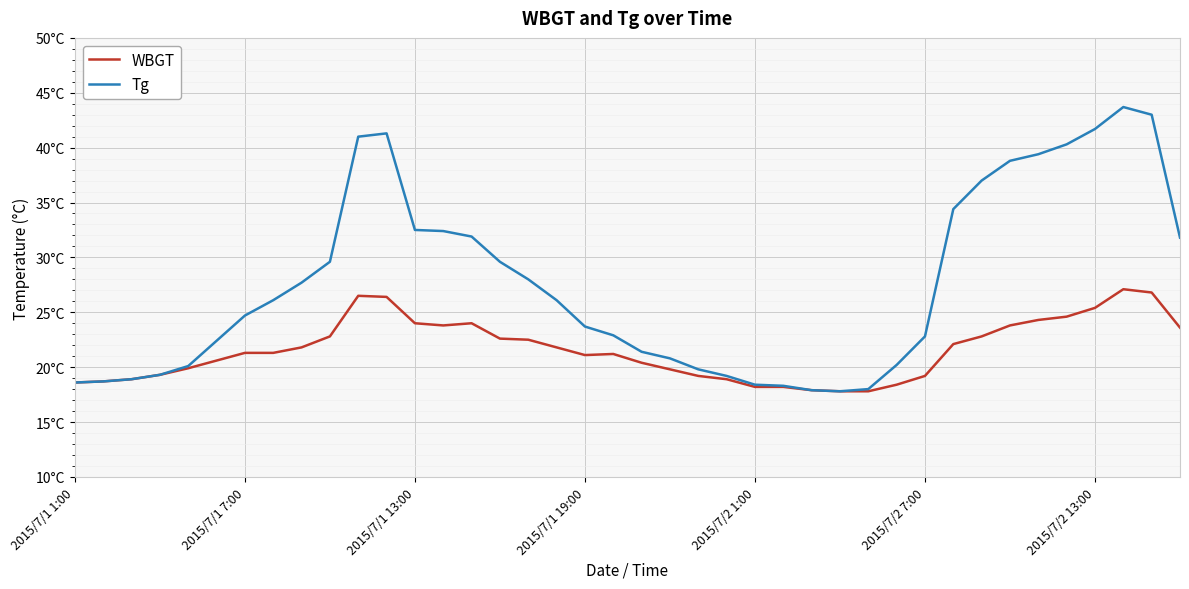

True or false: Tg and WBGT intersect in this chart.

False